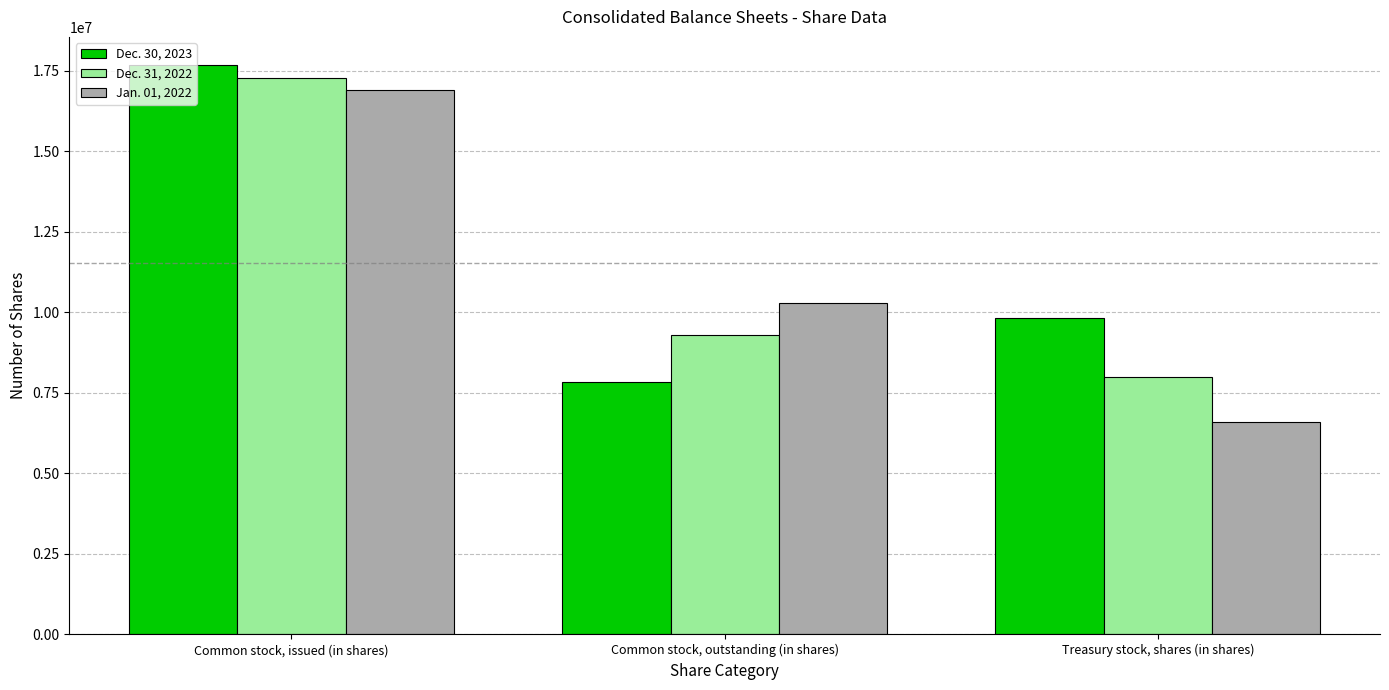

Reading right to left, extract all data points from this chart.

Dec. 30, 2023: 9828606	7844821	17673427
Dec. 31, 2022: 8002649	9285318	17287967
Jan. 01, 2022: 6612222	10290935	16903157